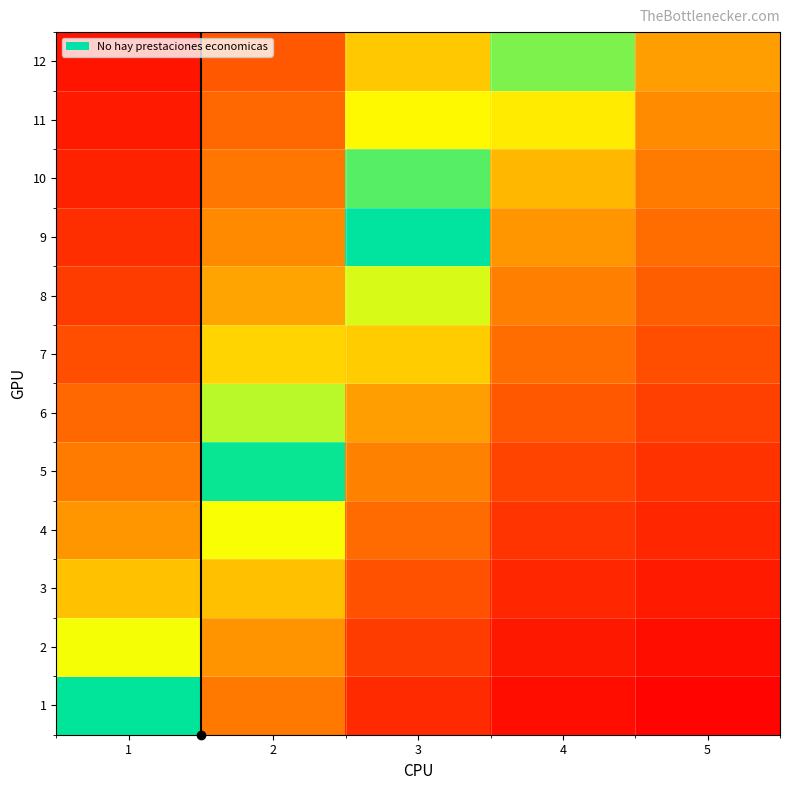

Reading left to right, transcribe all the data shown in this chart.

1: 1=0.8	2=0.3	3=0.1	4=0.0	5=0.0
2: 1=0.6	2=0.3	3=0.1	4=0.0	5=0.0
3: 1=0.5	2=0.5	3=0.2	4=0.1	5=0.1
4: 1=0.4	2=0.6	3=0.2	4=0.1	5=0.1
5: 1=0.3	2=0.8	3=0.3	4=0.1	5=0.1
6: 1=0.2	2=0.7	3=0.4	4=0.2	5=0.1
7: 1=0.2	2=0.5	3=0.5	4=0.2	5=0.2
8: 1=0.1	2=0.4	3=0.6	4=0.3	5=0.2
9: 1=0.1	2=0.3	3=0.8	4=0.4	5=0.2
10: 1=0.1	2=0.3	3=0.7	4=0.4	5=0.3
11: 1=0.1	2=0.2	3=0.6	4=0.6	5=0.3
12: 1=0.0	2=0.2	3=0.5	4=0.7	5=0.4